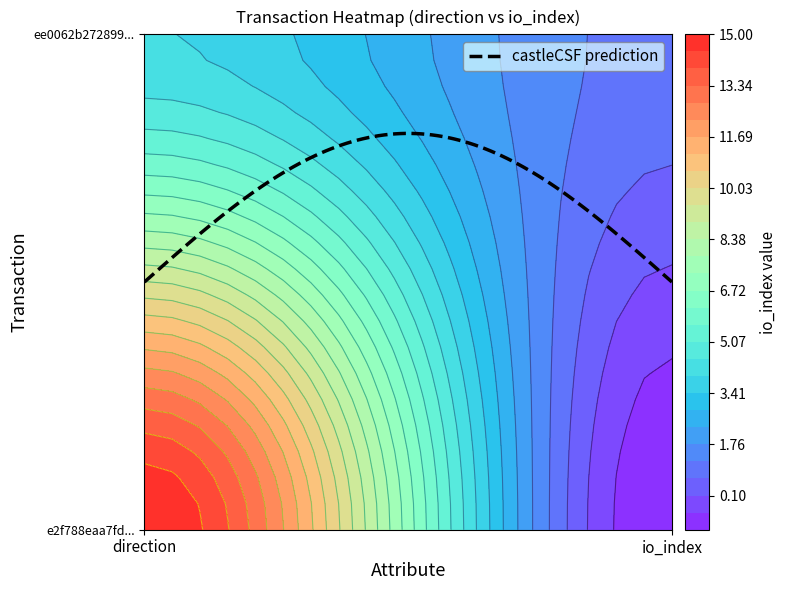

What is the maximum value for e2f788eaa7fd270526f13513227e224b06b3d0f?

15